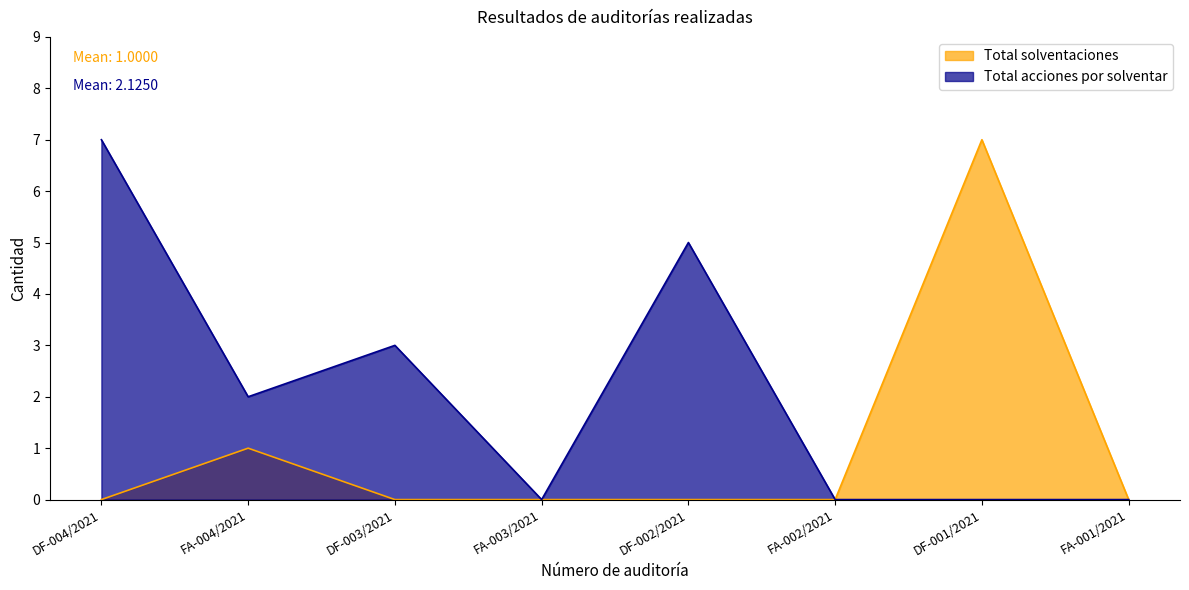

What is the difference between the Total solventaciones values at DF-001/2021 and FA-001/2021?

7